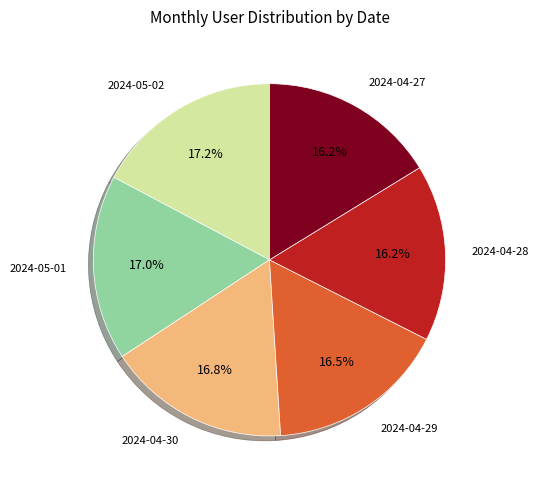

Is there any slice that represents more than half of the pie?

No